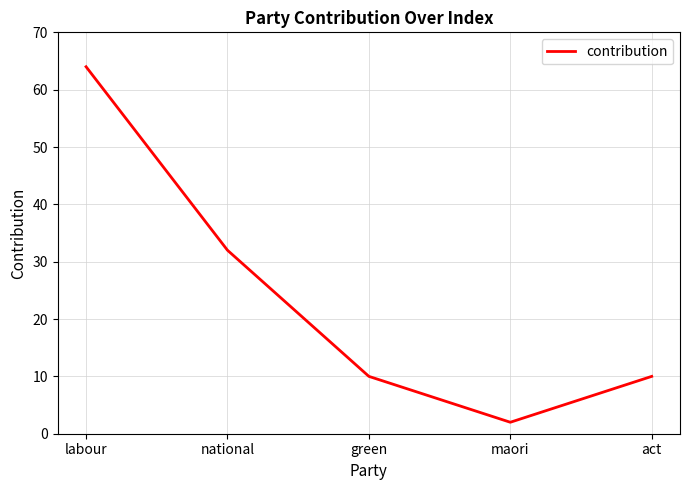

Where does the data first go above 10?

labour